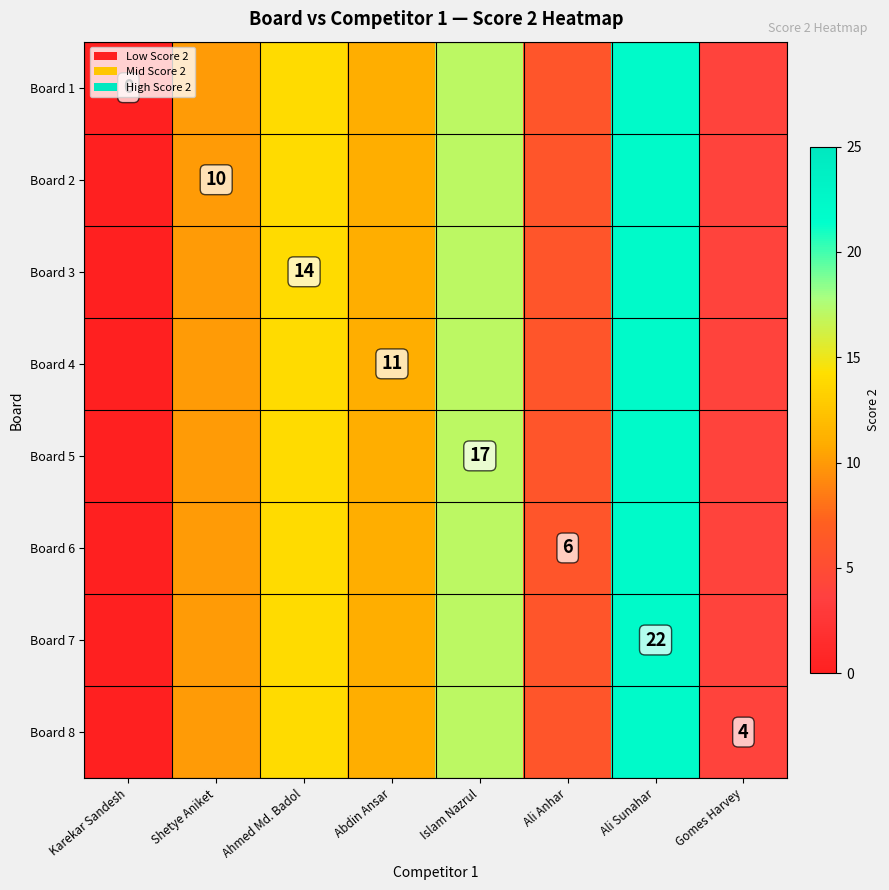

Between Karekar Sandesh and Ali Sunahar, which is larger?

Ali Sunahar